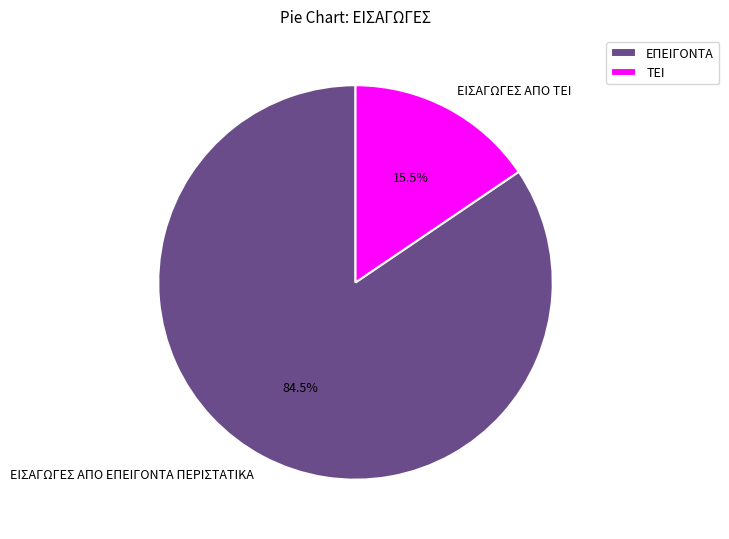

What is the smallest slice in the pie chart?

ΕΙΣΑΓΩΓΕΣ ΑΠΟ ΤΕΙ